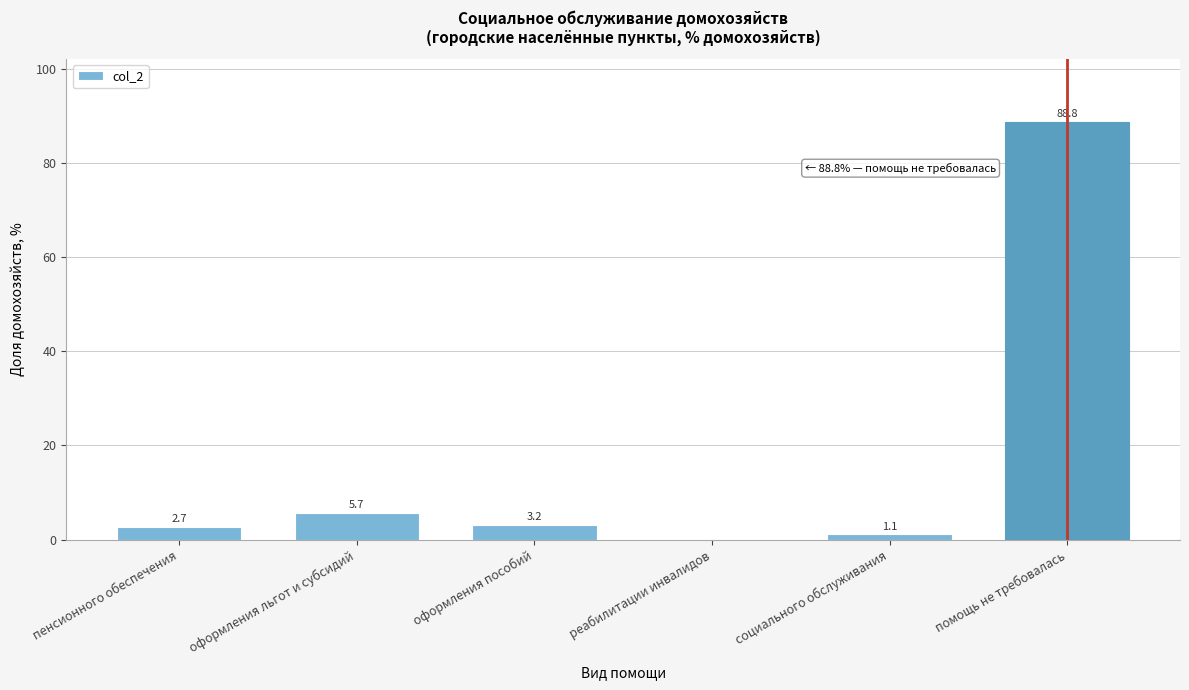

Reading left to right, what are all the values shown in this chart?

пенсионного обеспечения=2.7	оформления льгот и субсидий=5.7	оформления пособий=3.2	реабилитации инвалидов=0.0	социального обслуживания=1.1	помощь не требовалась=88.8